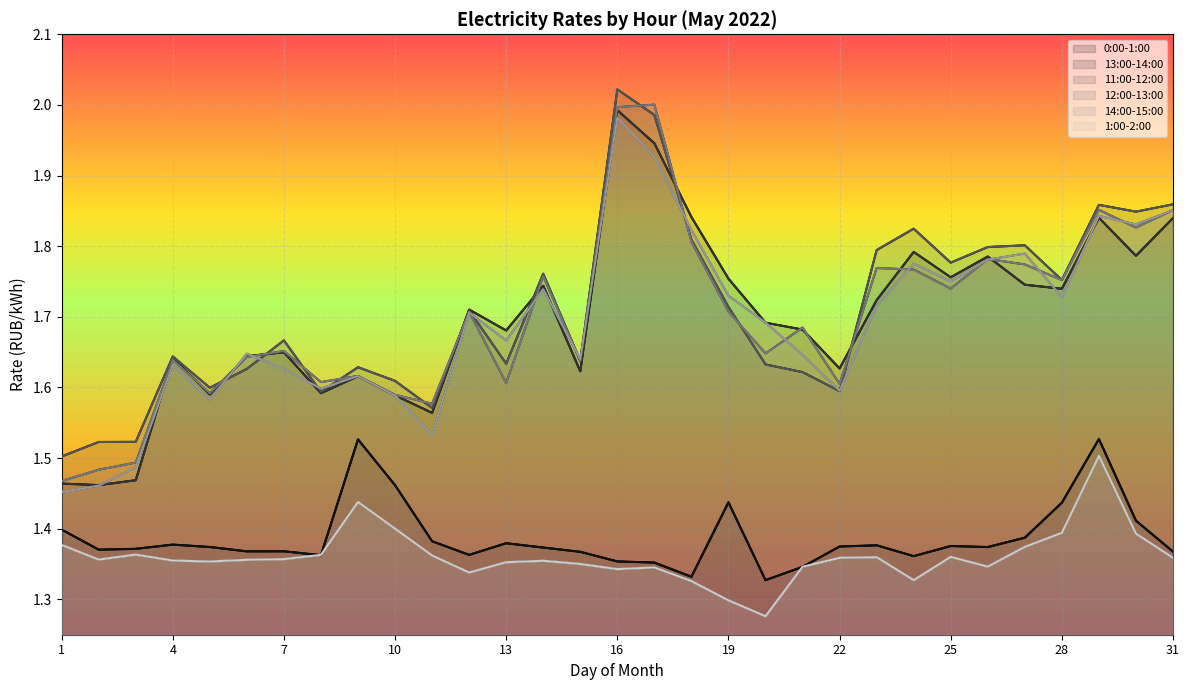

What is the total value across all series at 24?

9.8